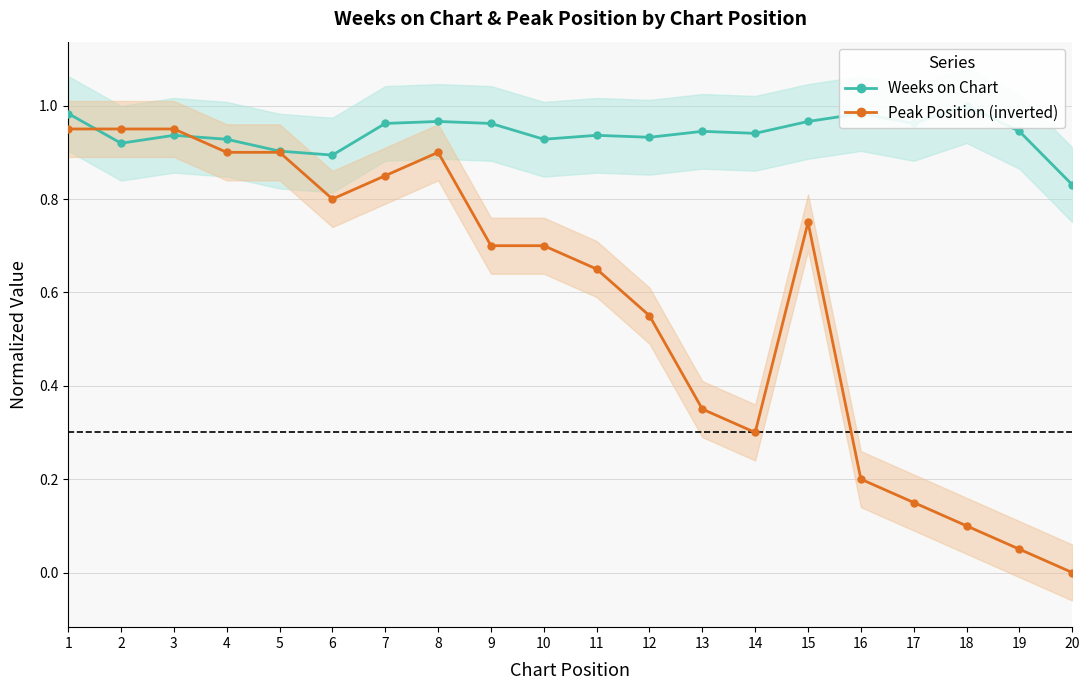

The value of Weeks on Chart at 15 is 1.0. True or false?

True